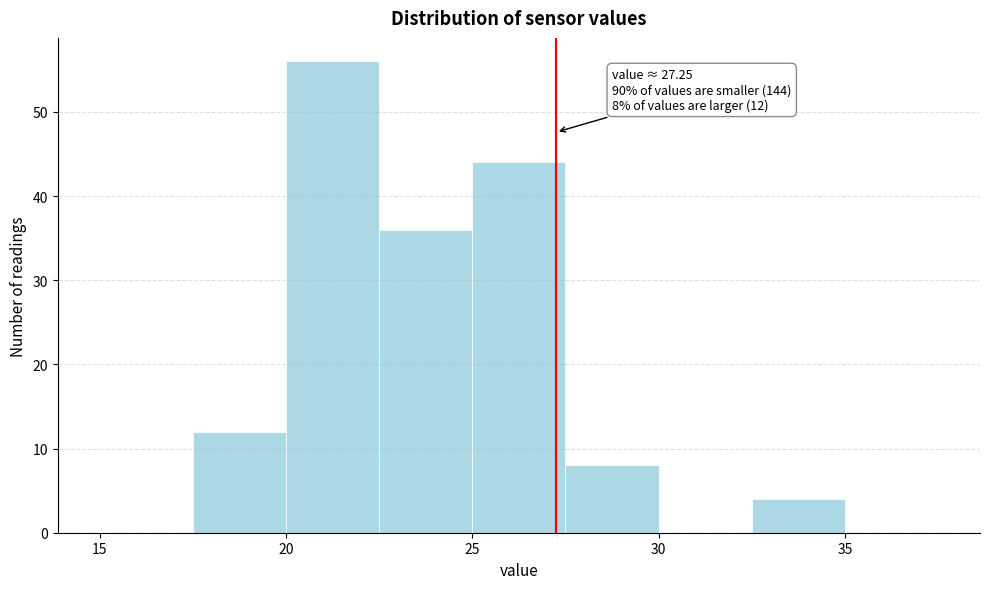

Which range on the x-axis has the tallest bar?

20.0 to 22.5